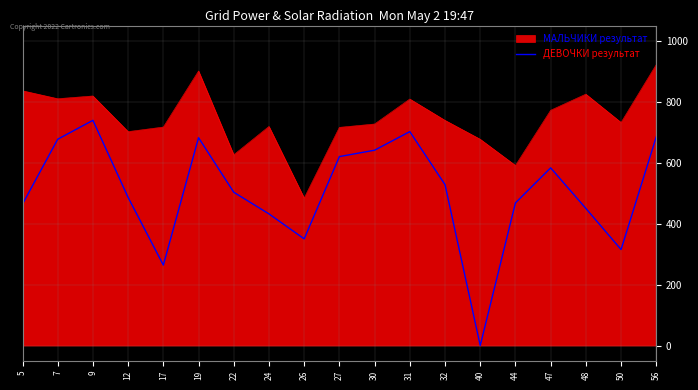

True or false: ДЕВОЧКИ результат and МАЛЬЧИКИ результат intersect in this chart.

False